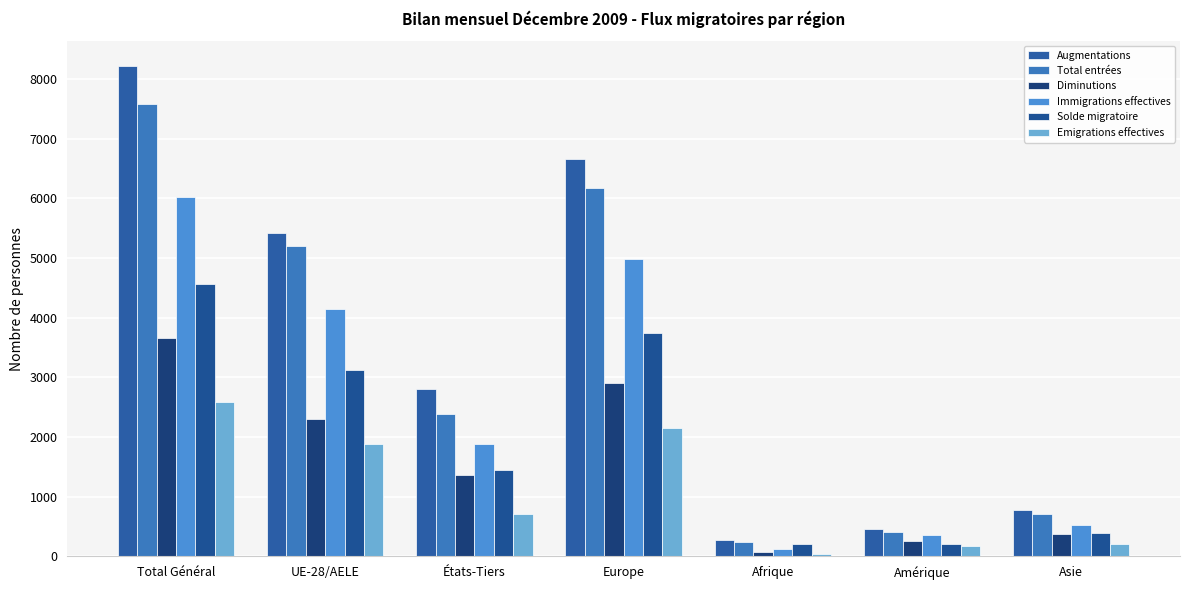

At which category does the chart reach its minimum across all series?

Afrique